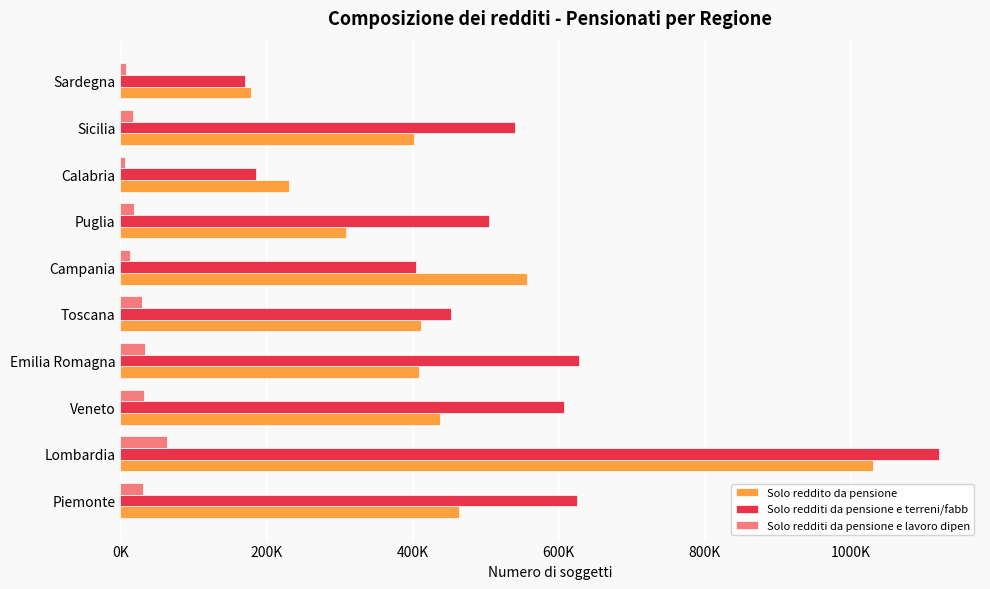

What are all the series names shown in the legend?

Solo reddito da pensione, Solo redditi da pensione e terreni/fabb, Solo redditi da pensione e lavoro dipen